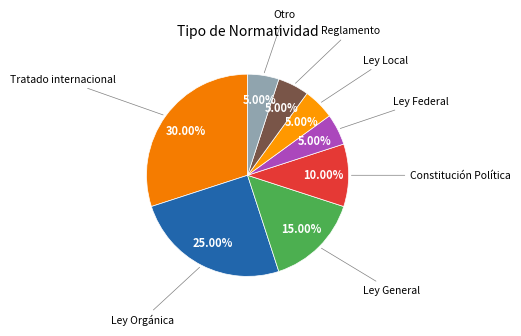

Count the number of slices in the pie.

8